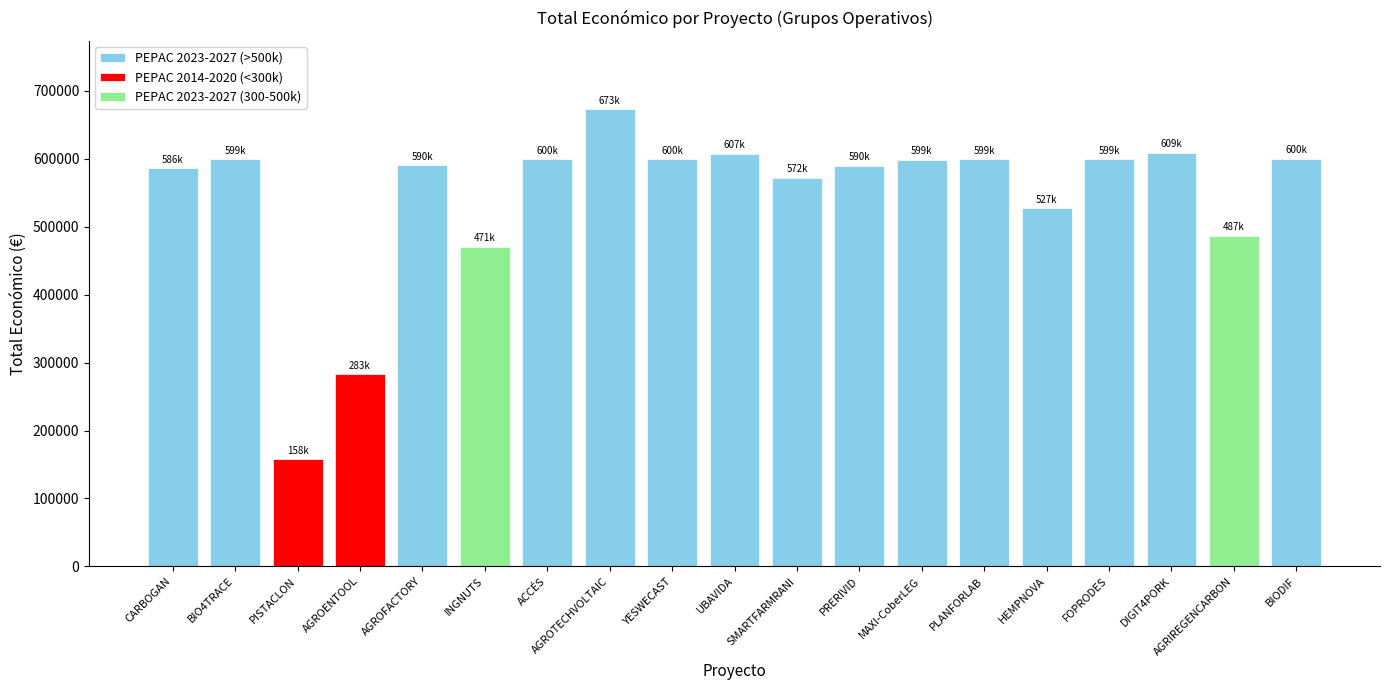

What value does the data have at AGROTECHVOLTAIC, to the nearest 100?

672800